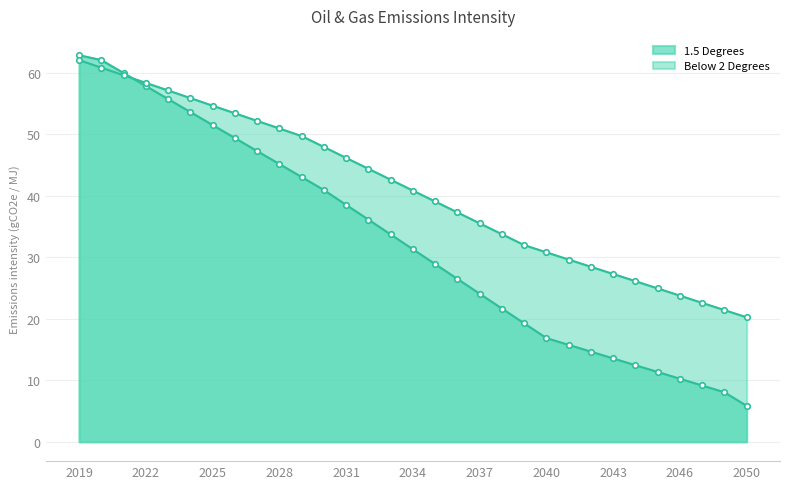

How many data points in Below 2 Degrees are above 40?

16